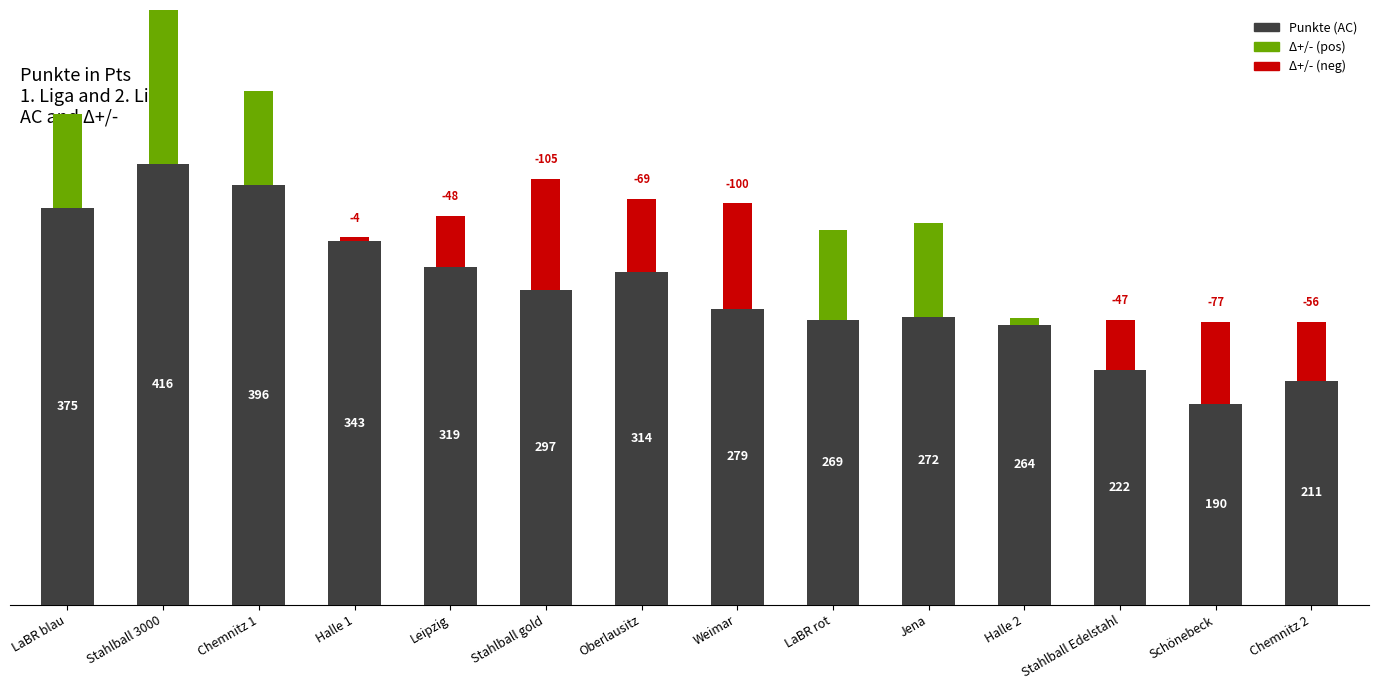

Rank the categories by value from lowest to highest.

Schönebeck, Chemnitz 2, Stahlball Edelstahl, Halle 2, LaBR rot, Jena, Weimar, Stahlball gold, Oberlausitz, Leipzig, Halle 1, LaBR blau, Chemnitz 1, Stahlball 3000